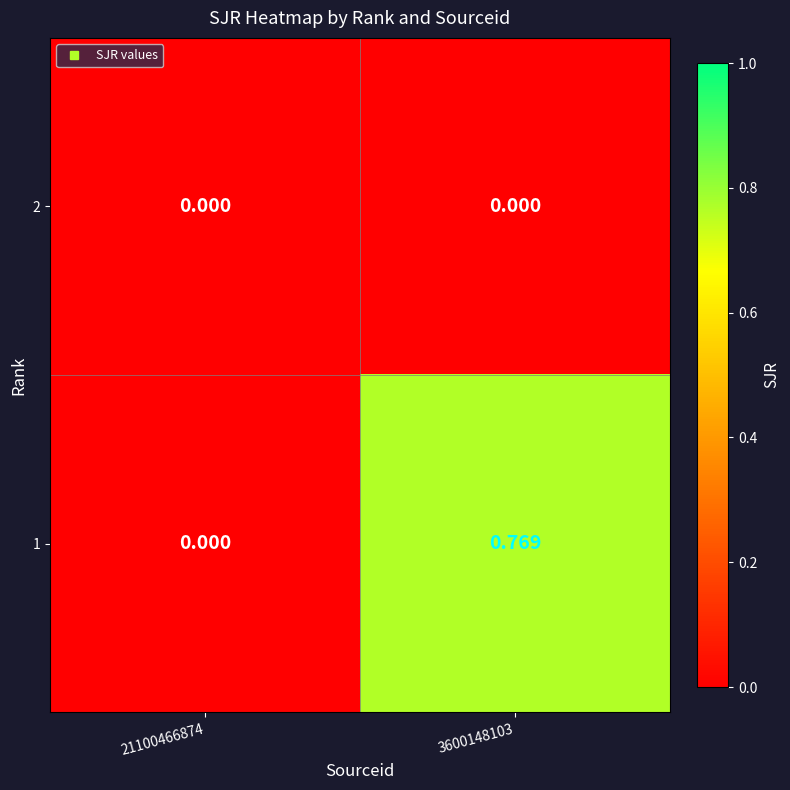

Is the value of 1 at 3600148103 greater than the value of 2 at 21100466874?

Yes